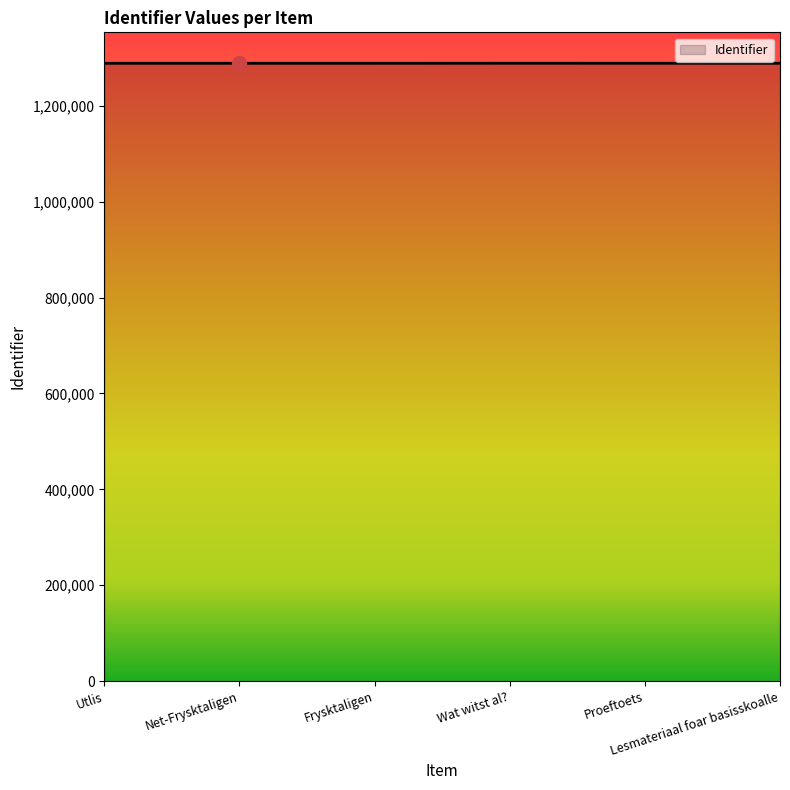

What is the sum of all values?

7731554